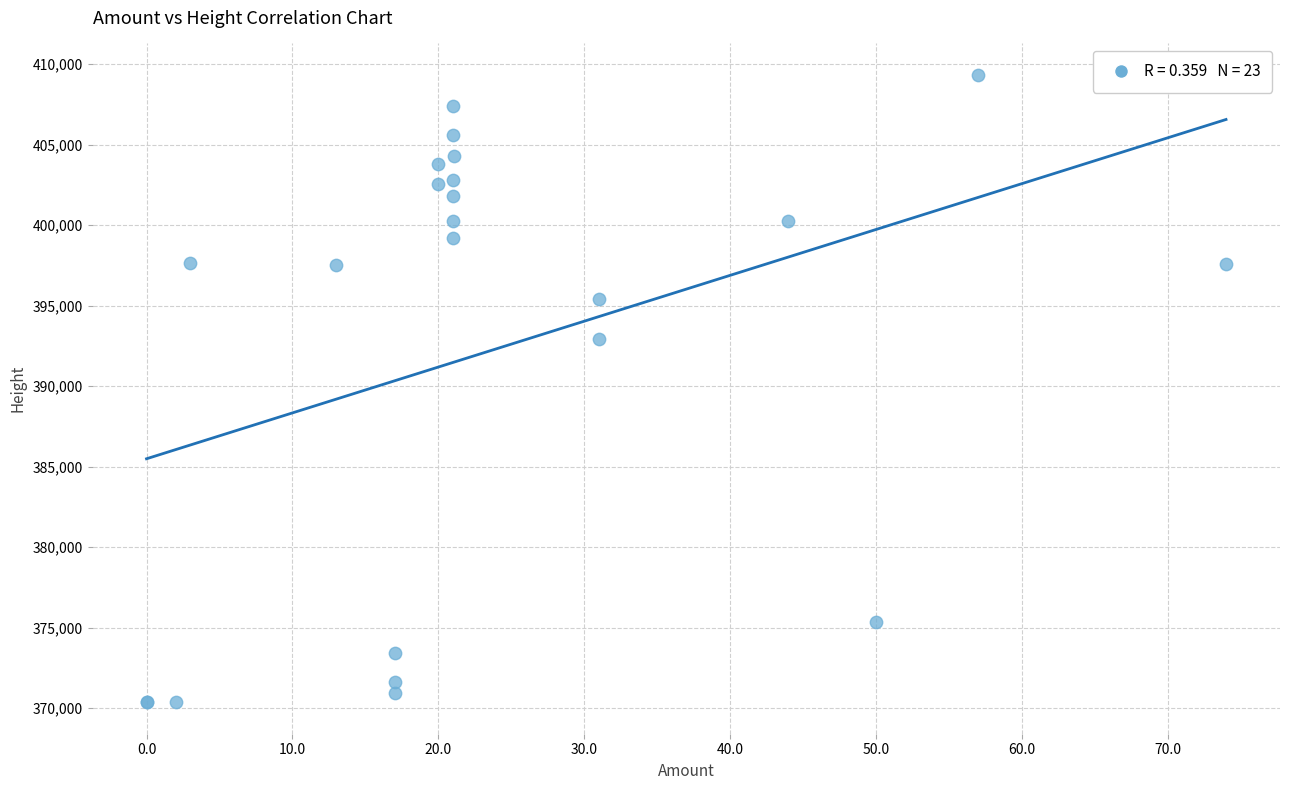

What Y value in the scatter plot is closest to 389846?

392930